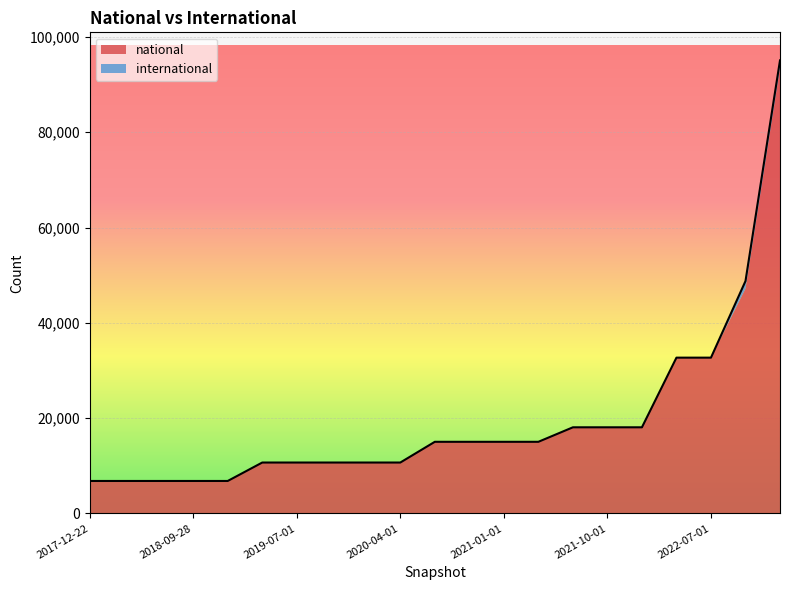

How many lines are shown in the chart?

2